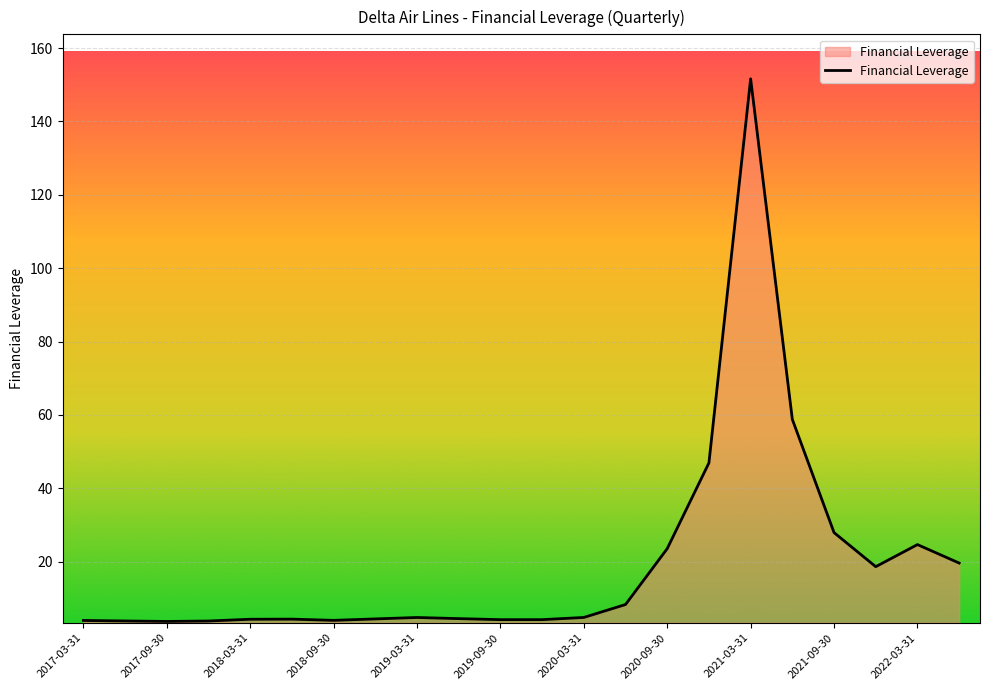

What is the minimum value shown in the chart?

3.7